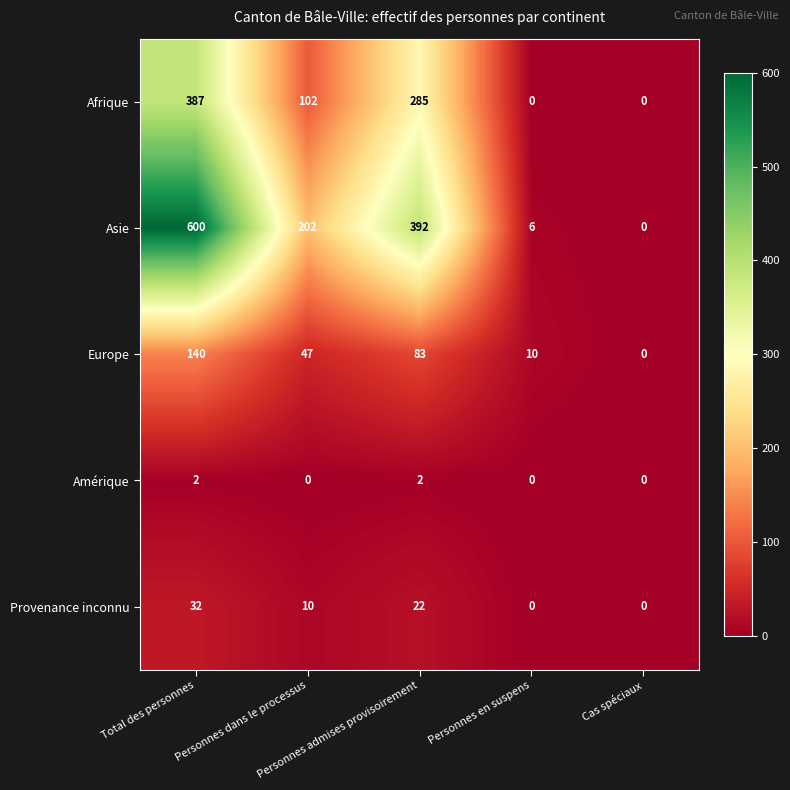

Which series has the widest spread of values?

Asie